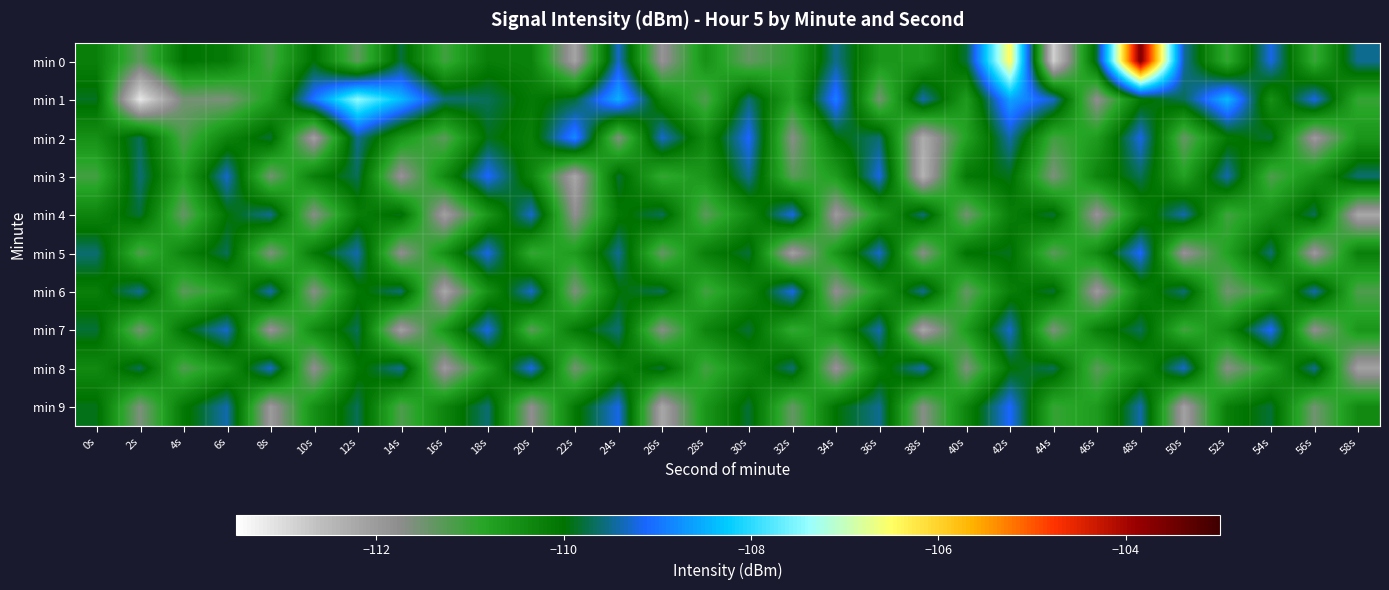

Reading left to right, transcribe all the data shown in this chart.

min 0: 0s=-110.2	2s=-111.3	4s=-110.0	6s=-110.1	8s=-111.1	10s=-110.0	12s=-111.3	14s=-109.8	16s=-111.1	18s=-110.2	20s=-110.3	22s=-112.1	24s=-109.3	26s=-111.9	28s=-110.5	30s=-111.4	32s=-110.9	34s=-109.5	36s=-110.6	38s=-110.7	40s=-109.8	42s=-106.4	44s=-112.8	46s=-109.8	48s=-103.6	50s=-109.4	52s=-111.0	54s=-109.2	56s=-111.0	58s=-109.5
min 1: 0s=-109.9	2s=-113.2	4s=-111.5	6s=-111.6	8s=-110.7	10s=-109.0	12s=-107.4	14s=-108.4	16s=-109.6	18s=-109.7	20s=-110.1	22s=-109.8	24s=-108.5	26s=-110.3	28s=-111.2	30s=-109.6	32s=-110.8	34s=-108.9	36s=-111.5	38s=-109.4	40s=-110.7	42s=-108.6	44s=-109.3	46s=-111.8	48s=-110.1	50s=-109.7	52s=-108.4	54s=-110.5	56s=-109.2	58s=-111.0
min 2: 0s=-110.5	2s=-109.7	4s=-111.2	6s=-110.3	8s=-109.8	10s=-112.1	12s=-109.5	14s=-110.6	16s=-111.3	18s=-109.9	20s=-110.2	22s=-108.8	24s=-111.6	26s=-109.3	28s=-110.4	30s=-109.1	32s=-111.7	34s=-110.0	36s=-109.6	38s=-112.3	40s=-110.8	42s=-109.4	44s=-111.1	46s=-110.7	48s=-109.2	50s=-111.4	52s=-110.1	54s=-109.8	56s=-112.0	58s=-110.6
min 3: 0s=-111.1	2s=-109.6	4s=-110.8	6s=-109.3	8s=-111.5	10s=-110.2	12s=-109.7	14s=-111.9	16s=-110.4	18s=-109.1	20s=-110.3	22s=-112.2	24s=-109.8	26s=-111.0	28s=-110.6	30s=-109.5	32s=-111.3	34s=-110.7	36s=-109.2	38s=-112.4	40s=-110.1	42s=-109.9	44s=-111.6	46s=-110.3	48s=-109.7	50s=-110.8	52s=-109.4	54s=-111.2	56s=-110.5	58s=-109.6
min 4: 0s=-110.3	2s=-109.8	4s=-111.4	6s=-110.0	8s=-109.5	10s=-111.7	12s=-110.2	14s=-109.9	16s=-112.1	18s=-110.6	20s=-109.3	22s=-111.8	24s=-110.1	26s=-109.7	28s=-111.3	30s=-110.4	32s=-109.2	34s=-112.0	36s=-110.7	38s=-109.6	40s=-111.5	42s=-110.2	44s=-109.8	46s=-111.9	48s=-110.3	50s=-109.4	52s=-111.1	54s=-110.5	56s=-109.7	58s=-112.2
min 5: 0s=-109.6	2s=-111.2	4s=-110.3	6s=-109.7	8s=-111.6	10s=-110.1	12s=-109.4	14s=-111.8	16s=-110.5	18s=-109.2	20s=-111.0	22s=-110.7	24s=-109.5	26s=-111.4	28s=-110.2	30s=-109.8	32s=-112.1	34s=-110.6	36s=-109.3	38s=-111.7	40s=-110.0	42s=-109.9	44s=-111.3	46s=-110.4	48s=-109.1	50s=-111.9	52s=-110.8	54s=-109.6	56s=-112.0	58s=-110.2
min 6: 0s=-110.2	2s=-109.5	4s=-111.3	6s=-110.8	8s=-109.4	10s=-111.7	12s=-110.1	14s=-109.6	16s=-112.2	18s=-110.5	20s=-109.3	22s=-111.6	24s=-110.0	26s=-109.7	28s=-111.1	30s=-110.4	32s=-109.2	34s=-111.8	36s=-110.7	38s=-109.5	40s=-111.4	42s=-110.2	44s=-109.8	46s=-112.0	48s=-110.3	50s=-109.6	52s=-111.5	54s=-110.9	56s=-109.4	58s=-111.2
min 7: 0s=-109.8	2s=-111.5	4s=-110.0	6s=-109.3	8s=-111.9	10s=-110.4	12s=-109.7	14s=-112.1	16s=-110.6	18s=-109.2	20s=-111.3	22s=-110.1	24s=-109.6	26s=-111.7	28s=-110.3	30s=-109.8	32s=-111.0	34s=-110.5	36s=-109.4	38s=-112.2	40s=-110.7	42s=-109.3	44s=-111.6	46s=-110.2	48s=-109.7	50s=-111.1	52s=-110.4	54s=-109.1	56s=-111.8	58s=-110.6
min 8: 0s=-110.4	2s=-109.7	4s=-111.2	6s=-110.6	8s=-109.3	10s=-111.8	12s=-110.1	14s=-109.5	16s=-112.0	18s=-110.7	20s=-109.2	22s=-111.5	24s=-110.3	26s=-109.8	28s=-111.1	30s=-110.4	32s=-109.6	34s=-111.9	36s=-110.2	38s=-109.4	40s=-111.6	42s=-110.0	44s=-109.7	46s=-111.3	48s=-110.5	50s=-109.3	52s=-111.7	54s=-110.8	56s=-109.5	58s=-112.1
min 9: 0s=-109.9	2s=-111.6	4s=-110.1	6s=-109.4	8s=-112.0	10s=-110.5	12s=-109.7	14s=-111.2	16s=-110.3	18s=-109.6	20s=-111.8	22s=-110.1	24s=-109.2	26s=-112.2	28s=-110.6	30s=-109.8	32s=-111.4	34s=-110.0	36s=-109.5	38s=-111.7	40s=-110.3	42s=-109.1	44s=-111.0	46s=-110.7	48s=-109.4	50s=-112.1	52s=-110.2	54s=-109.8	56s=-111.5	58s=-110.4